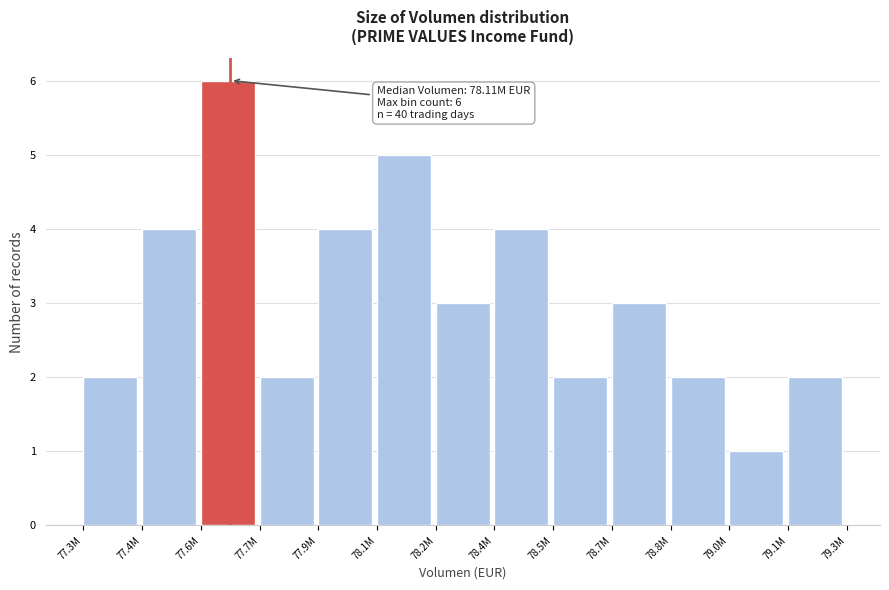

Reading left to right, transcribe all the data shown in this chart.

2	4	6	2	4	5	3	4	2	3	2	1	2